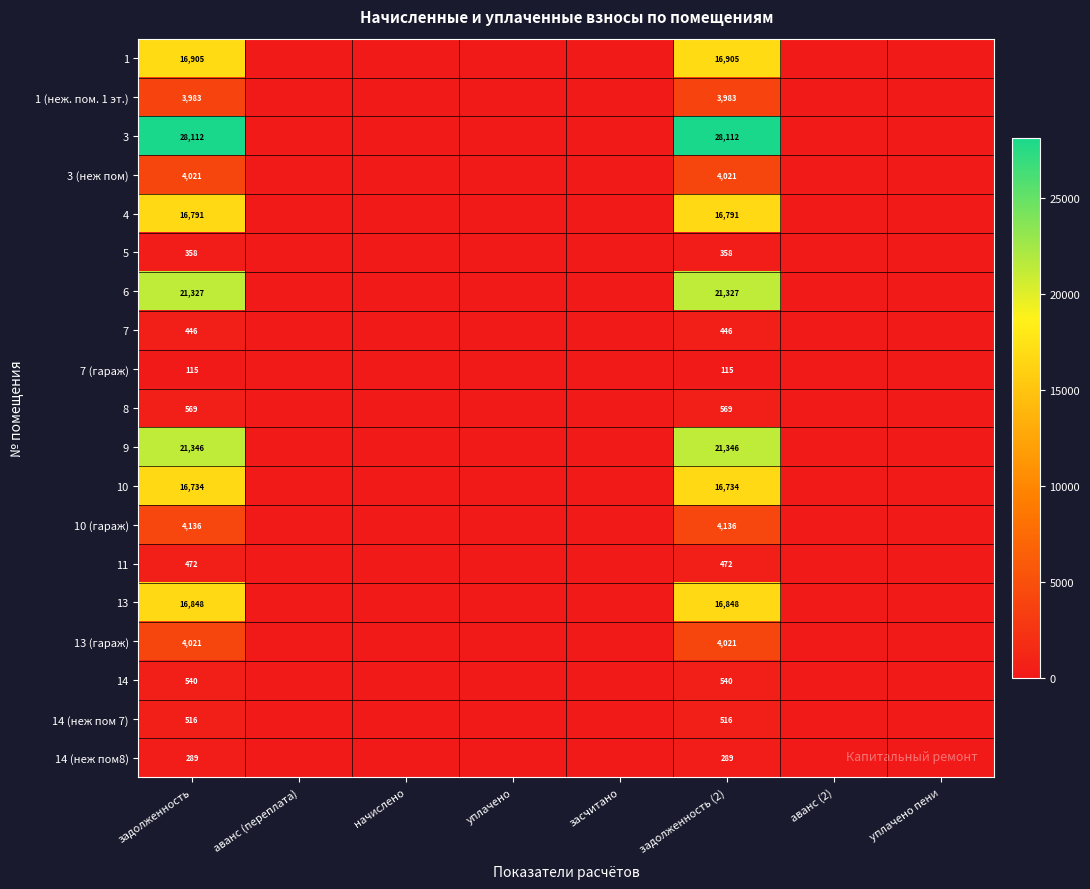

What is the difference between the highest and lowest values at задолженность (2)?

27997